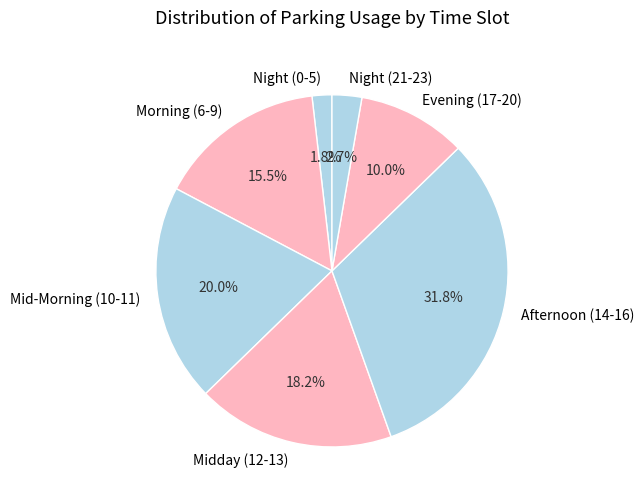

How much of the chart is everything except Night (21-23)?

97.3%